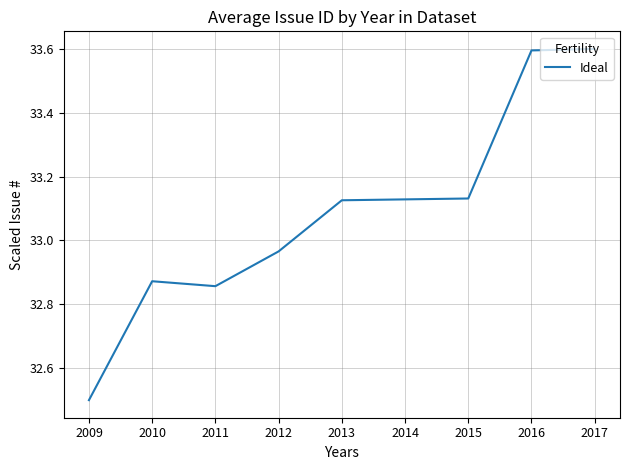

Between 2013 and 2010, which is larger?

2013